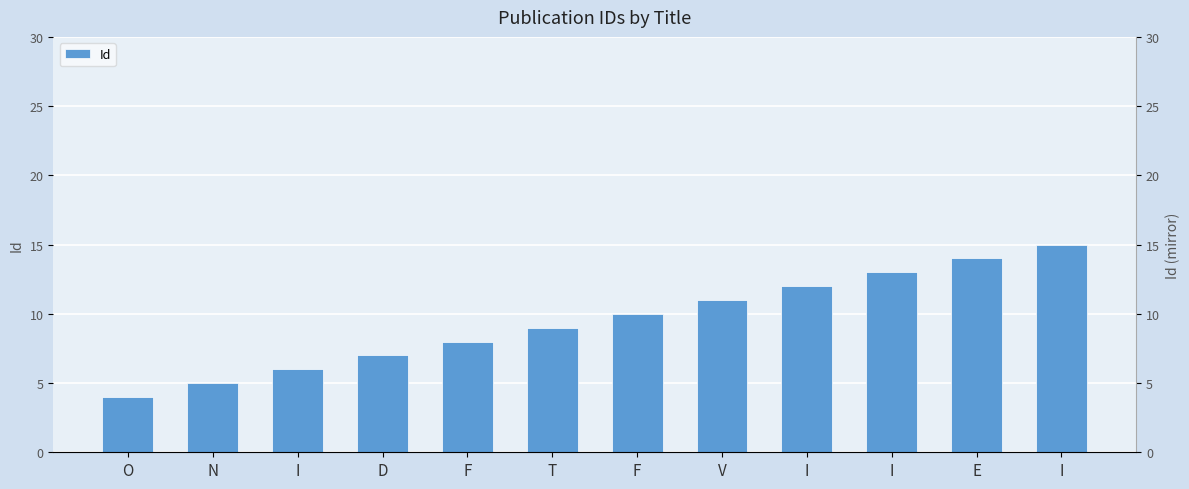

True or false: the data shows 13 at I.

True